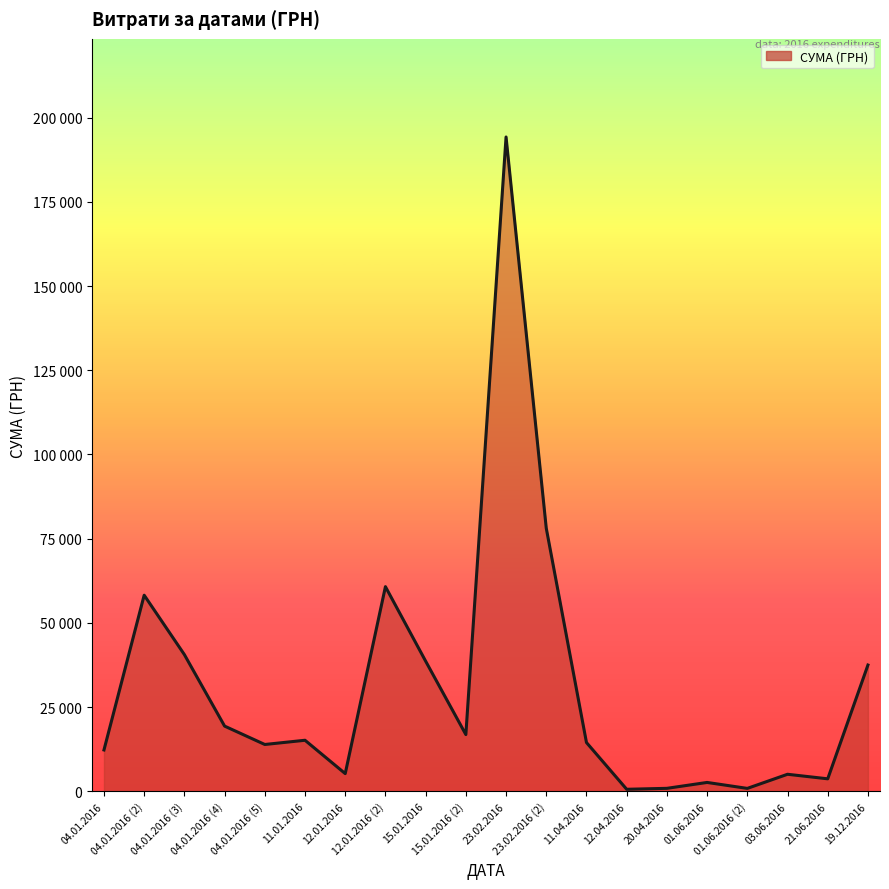

Does the chart display data point markers on the line(s)?

No